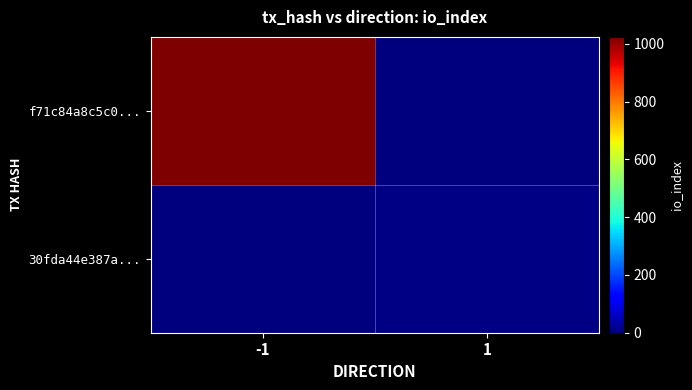

What is the total value across all series at 1?

6